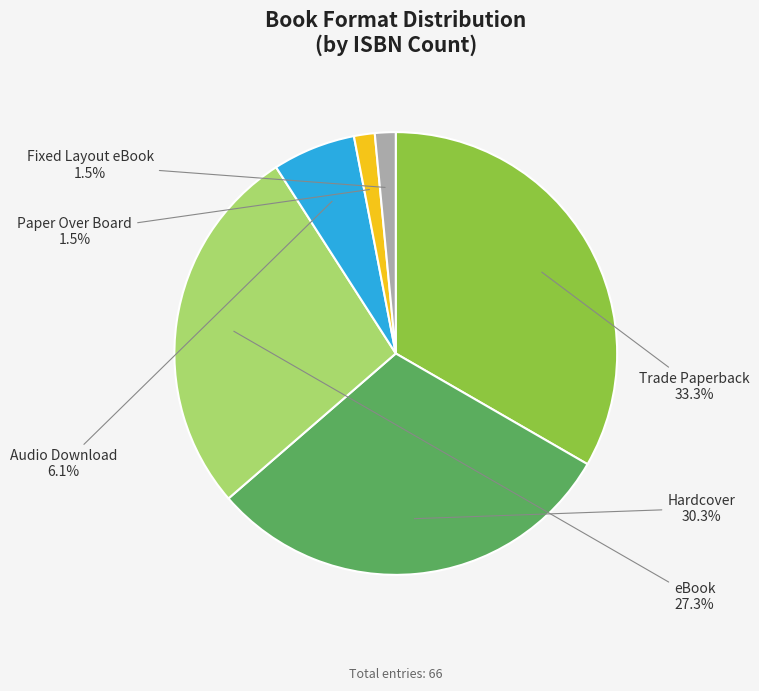

Which has a higher value, Trade Paperback or eBook?

Trade Paperback